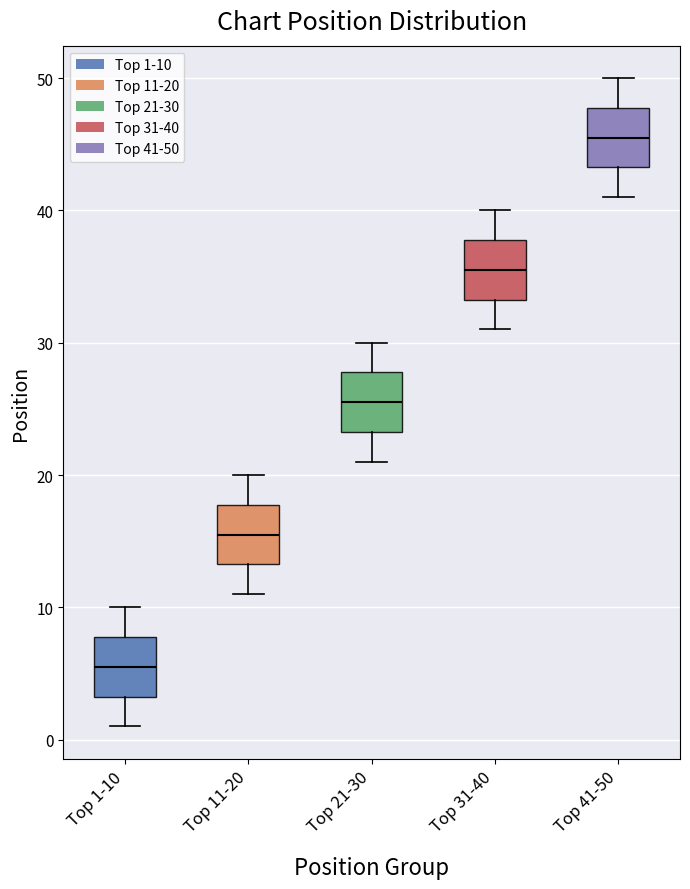

Which box has the lowest median line?

Top 1-10